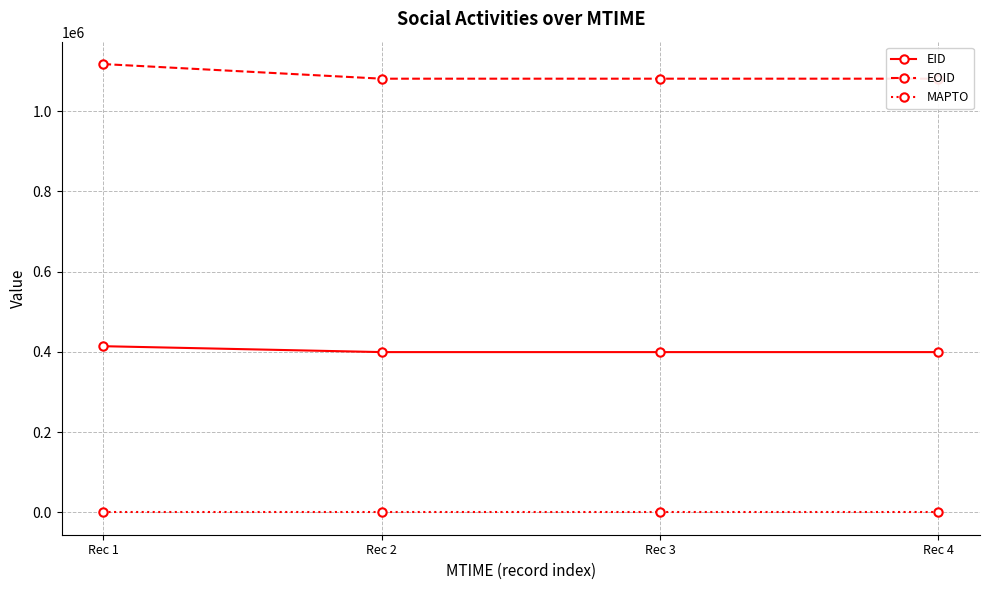

What is the greatest value displayed?

1116953